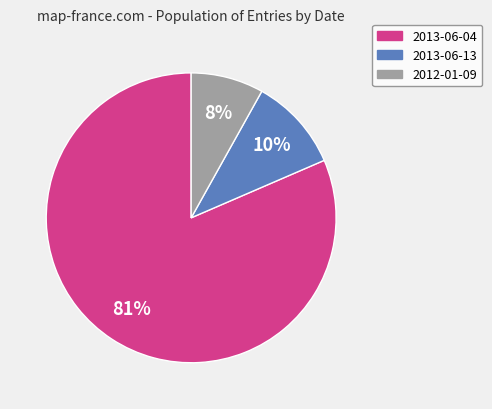

Is there any slice that represents more than half of the pie?

Yes